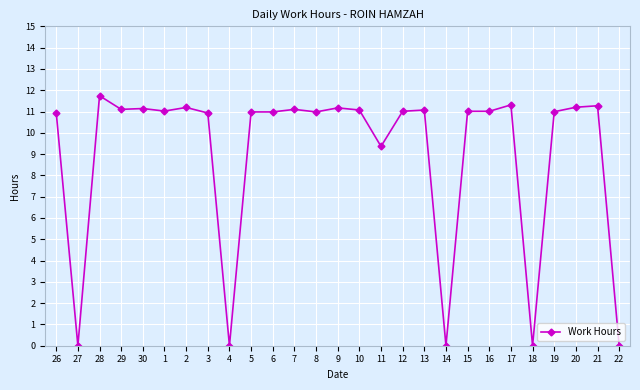

True or false: the data shows 0.0 at 22.

True